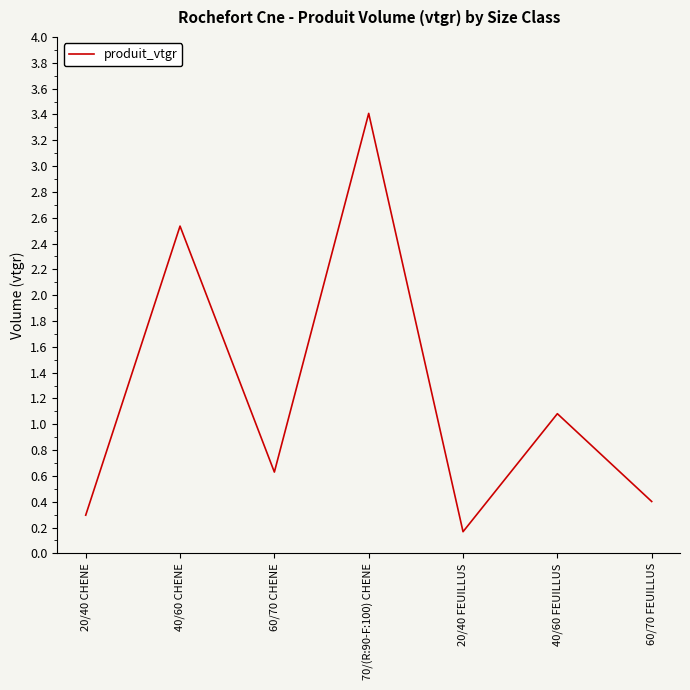

Rank the categories by value from lowest to highest.

20/40 FEUILLUS, 20/40 CHENE, 60/70 FEUILLUS, 60/70 CHENE, 40/60 FEUILLUS, 40/60 CHENE, 70/(R:90-F:100) CHENE